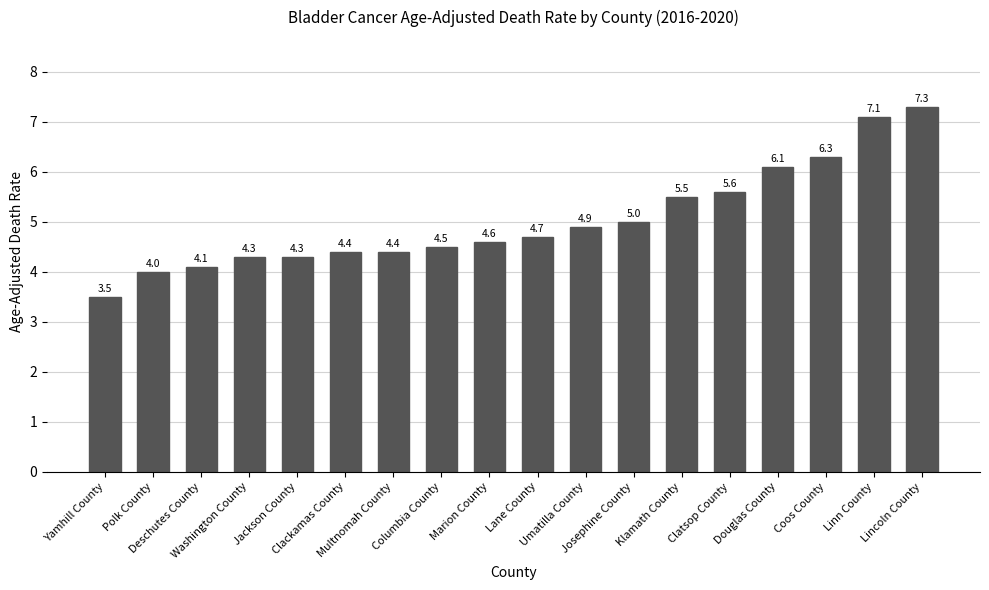

What is the label of the 18th bar from the right?

Yamhill County